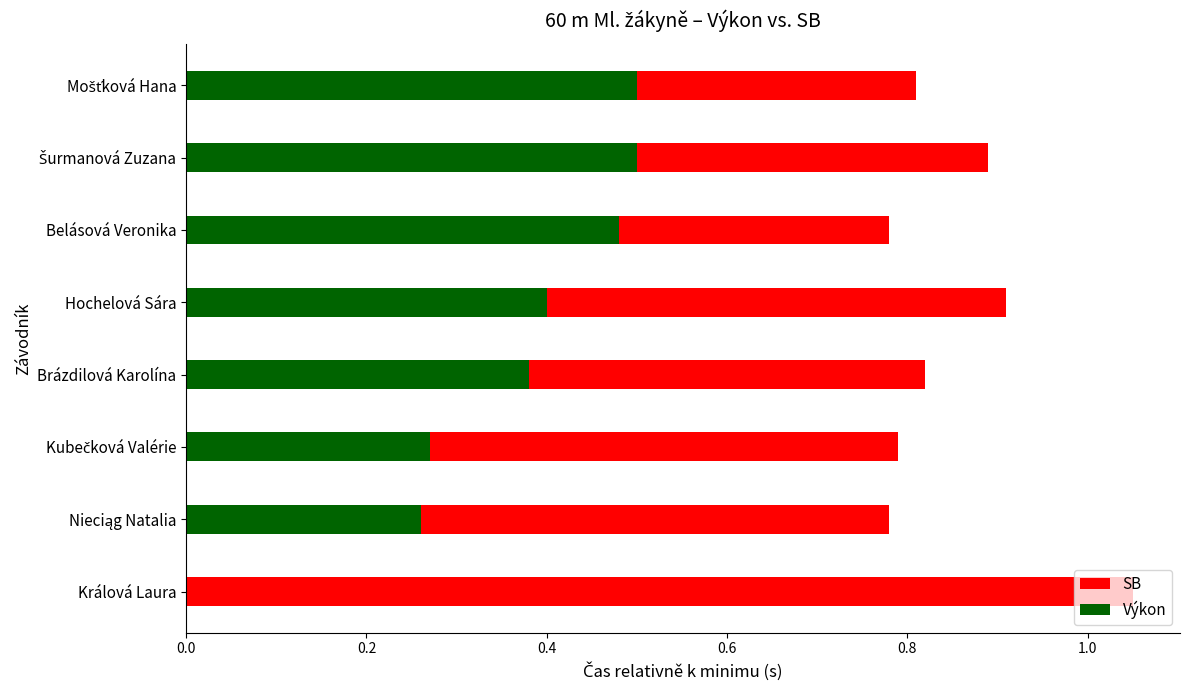

At Brázdilová Karolína, list the series in order from smallest to largest.

Výkon, SB